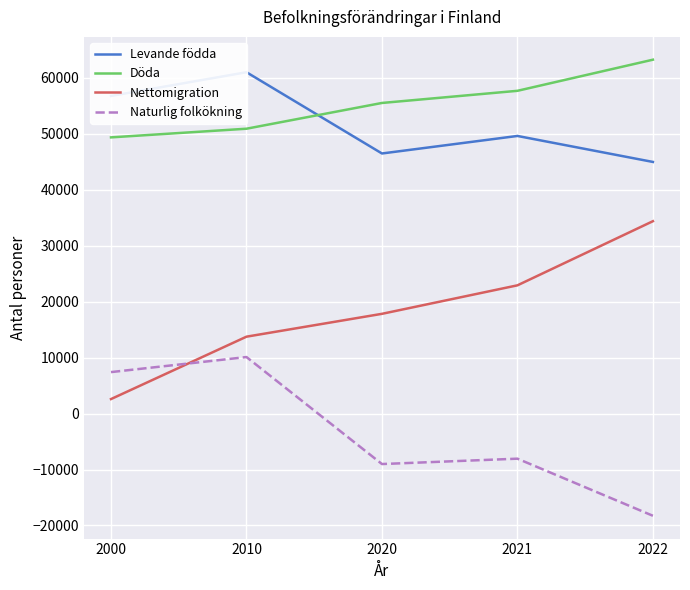

Between which two adjacent categories do Naturlig folkökning and Nettomigration first intersect?

2000 and 2010